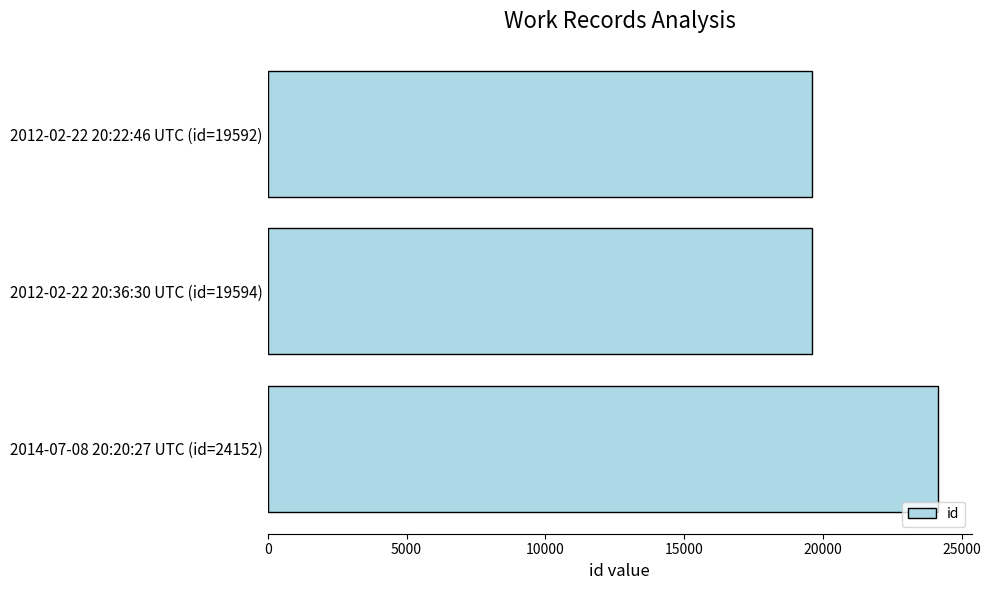

What is the label of the 1st bar from the bottom?

2014-07-08 20:20:27 UTC (id=24152)